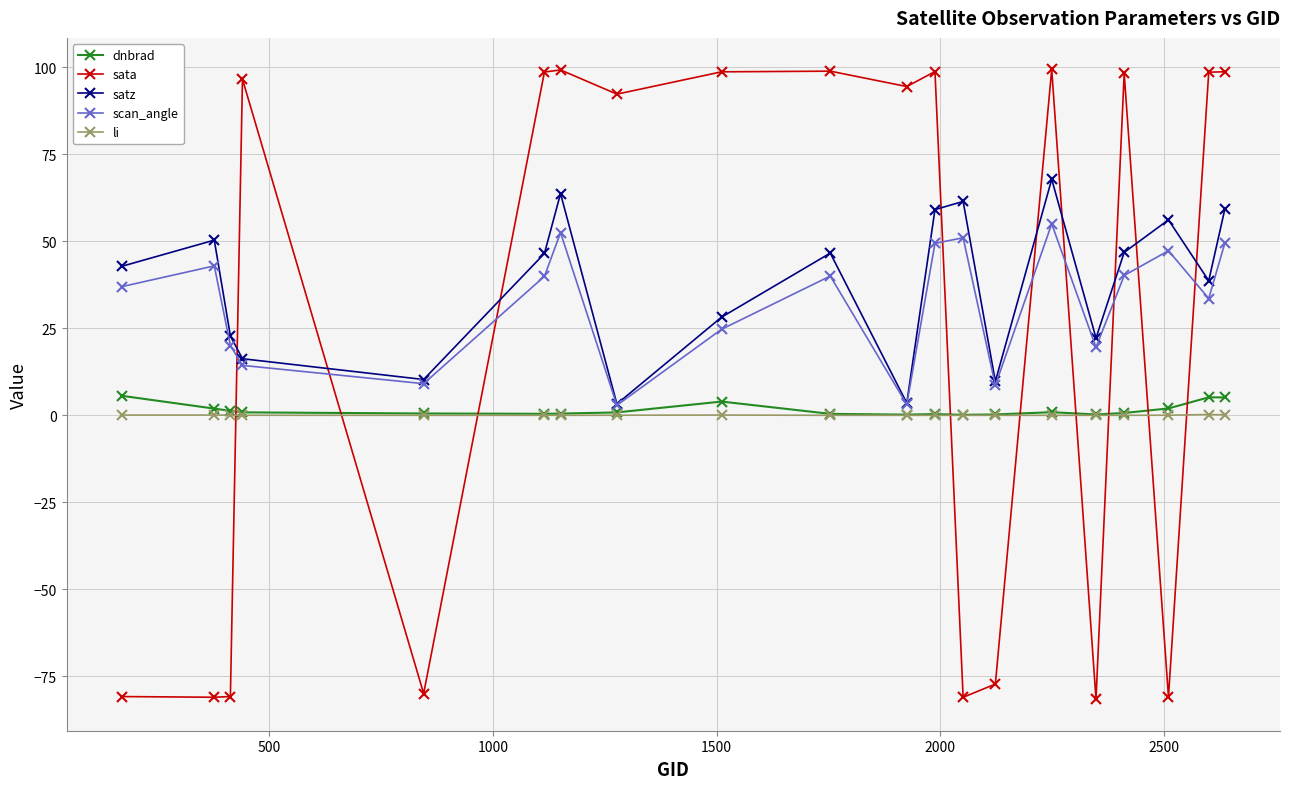

Does the chart have visible grid lines?

Yes